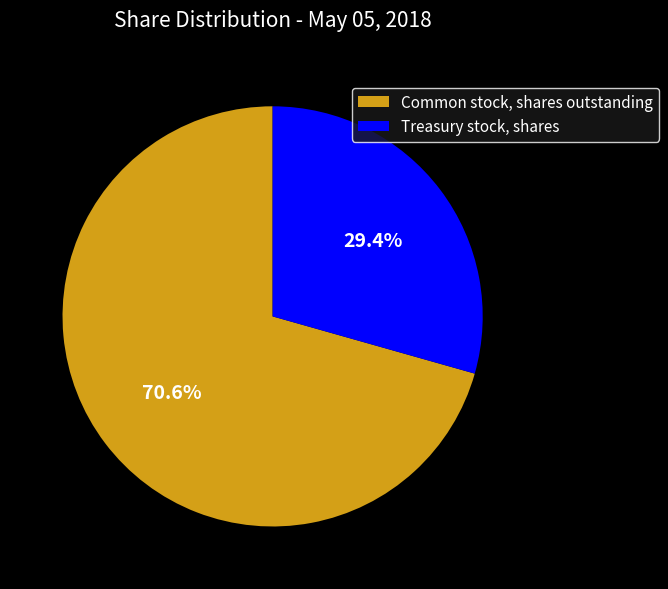

Do Treasury stock, shares and Common stock, shares outstanding together represent more than half of the pie?

Yes